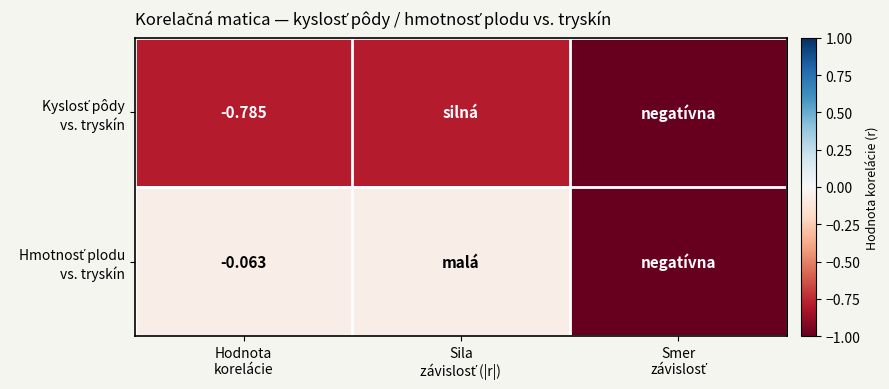

At which category does the chart reach its minimum across all series?

Smer
závislosť